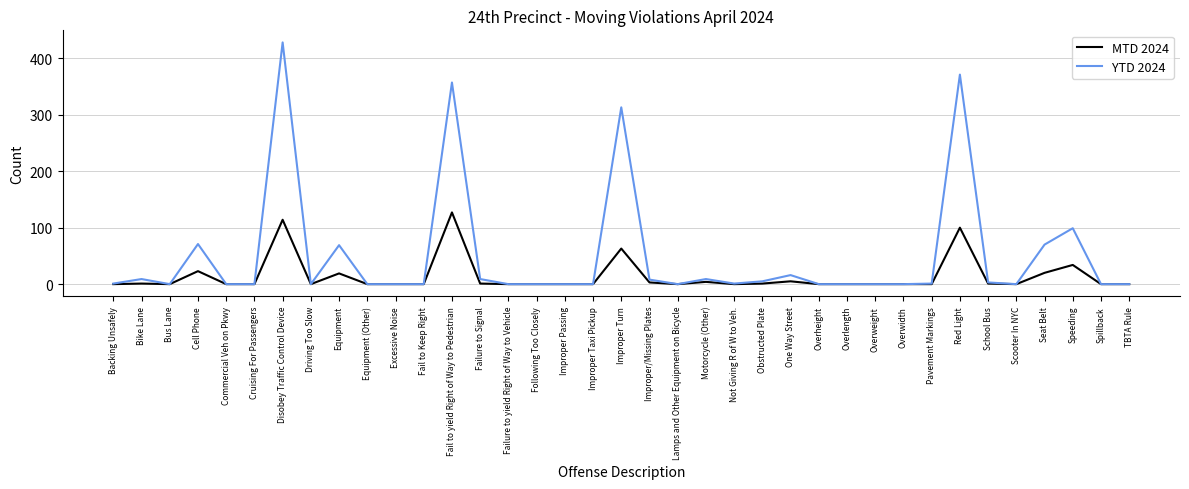

List the series in order of their peak value, lowest first.

MTD 2024, YTD 2024